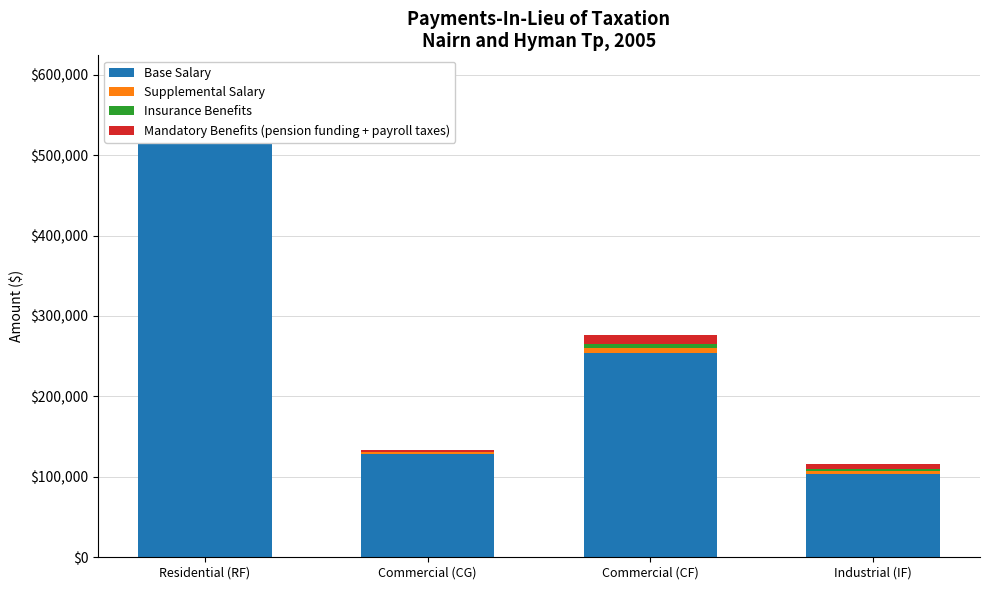

True or false: Supplemental Salary has a value of 8961 at Residential (RF).

True